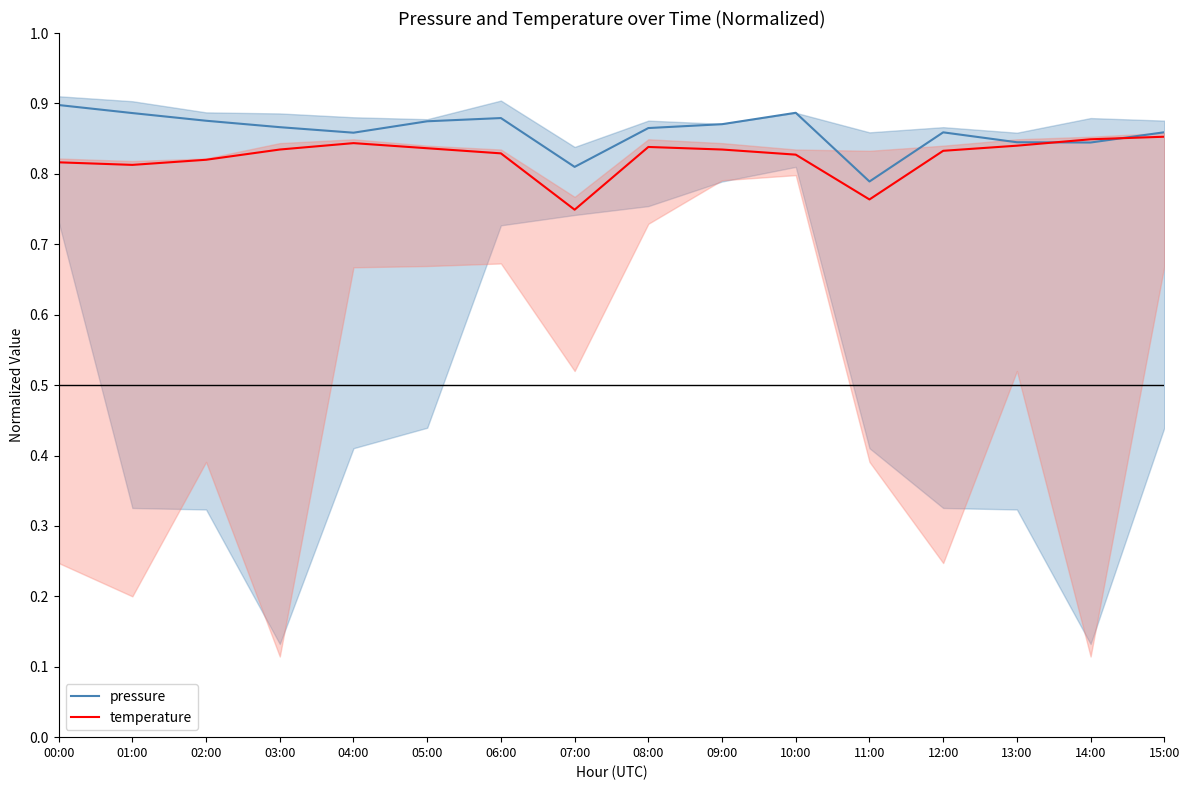

Rank the categories by pressure value from lowest to highest.

11:00, 07:00, 14:00, 13:00, 04:00, 12:00, 15:00, 08:00, 03:00, 09:00, 05:00, 02:00, 06:00, 01:00, 10:00, 00:00